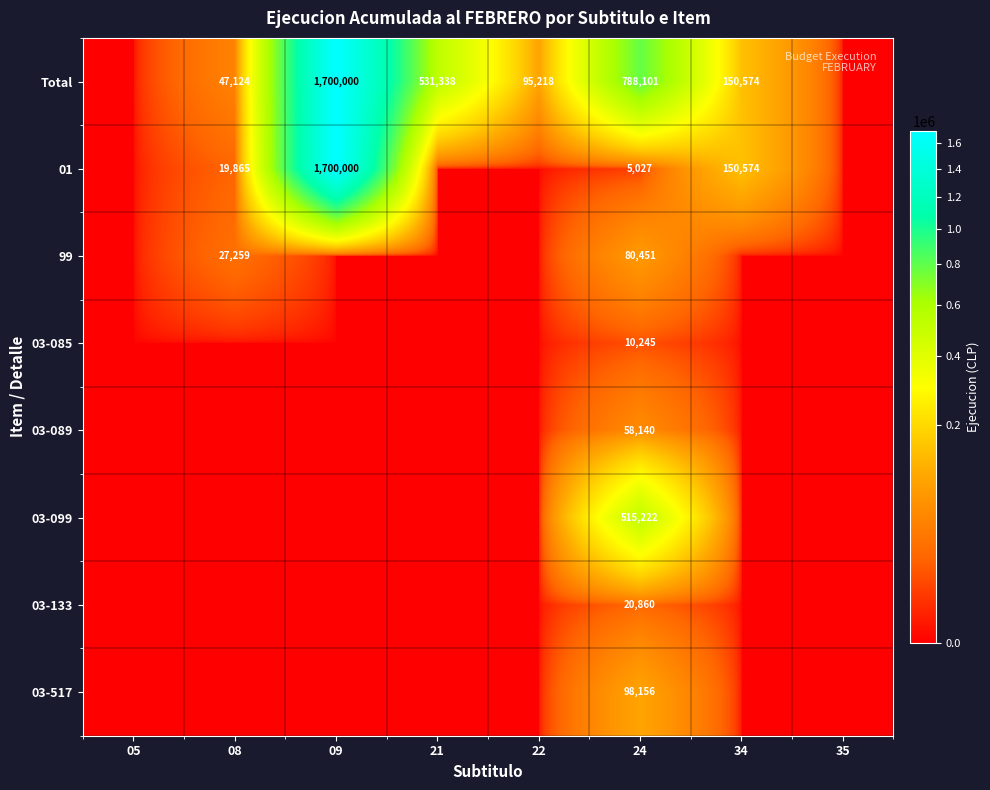

True or false: 03-517 has a value of 55320 at 24.

False